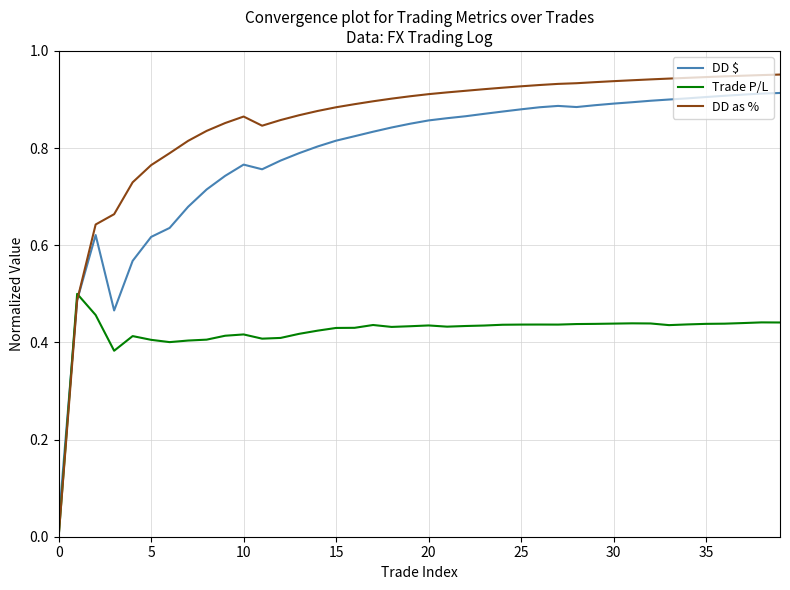

Which series ends up on top after the final intersection of DD $ and Trade P/L?

DD $